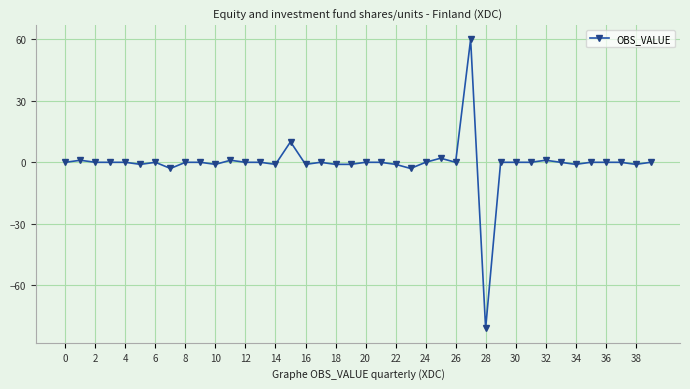

What is the greatest value displayed?

60